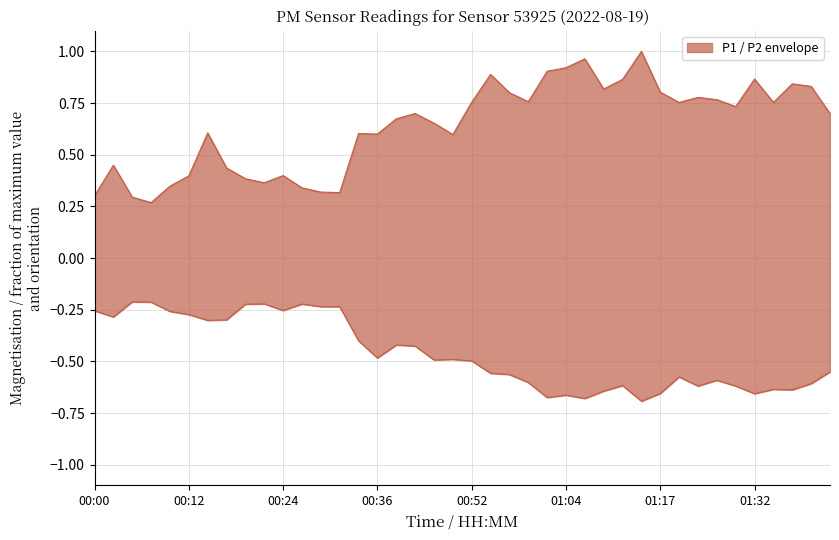

What is the average value of the P1 upper series?

0.6